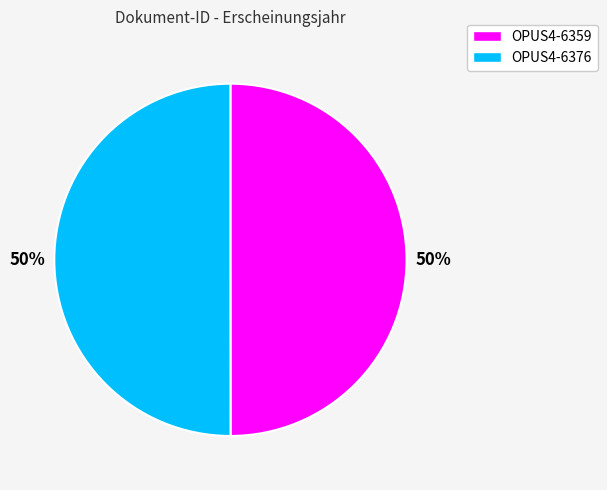

Count the number of slices in the pie.

2